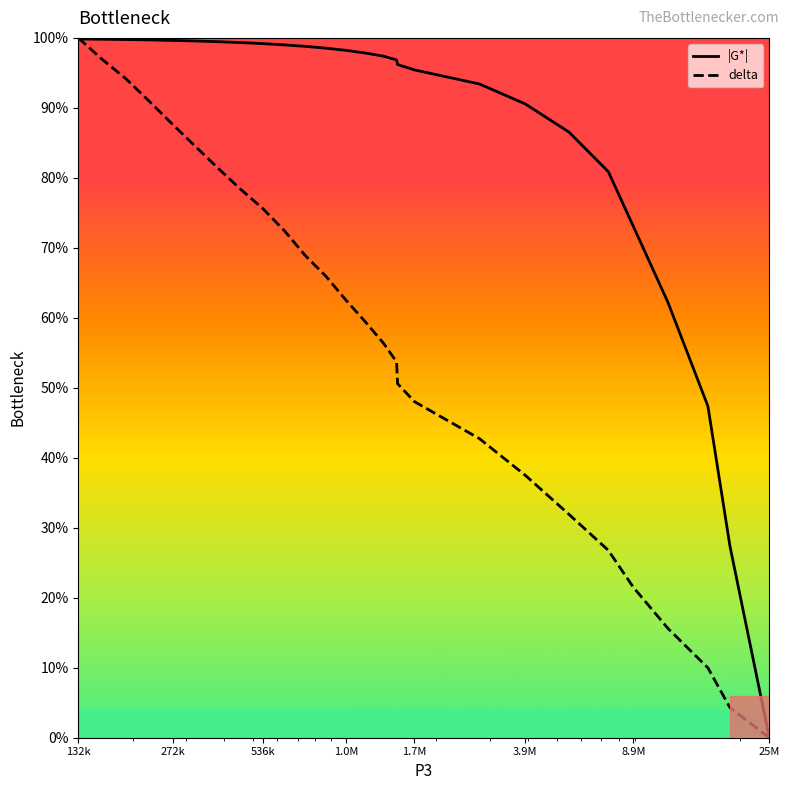

What is the maximum value shown in the chart?

100.0